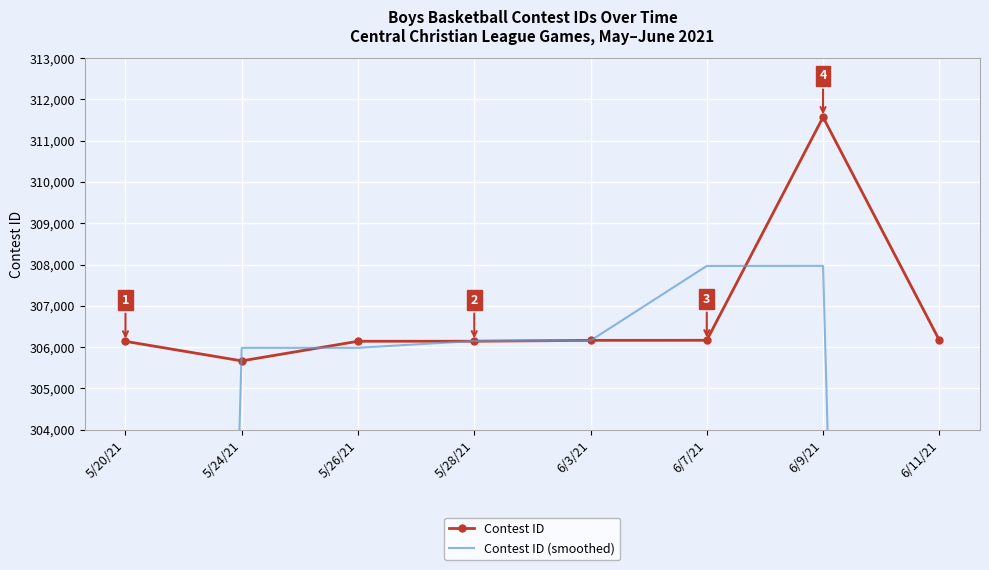

True or false: Contest ID (smoothed) has a value of 305985.0 at 5/26/21.

True